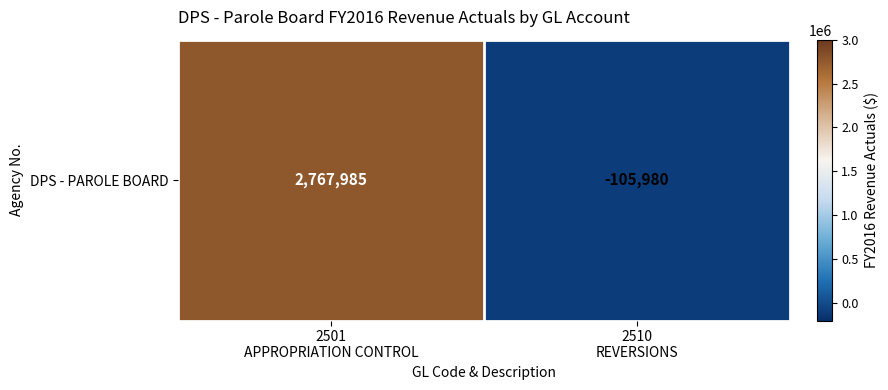

What is the sum of the values at 2501
APPROPRIATION CONTROL and 2510
REVERSIONS?

2662005